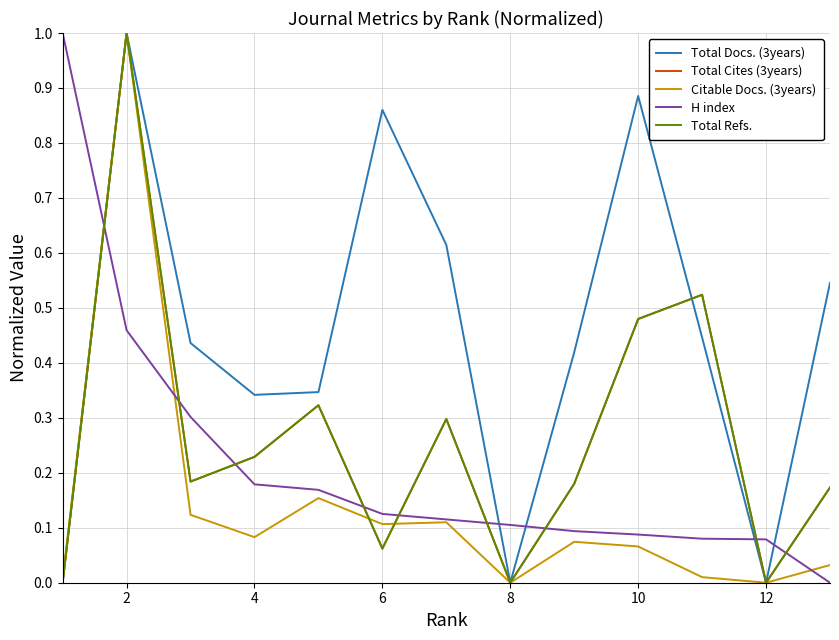

What is the greatest value displayed?

1.0